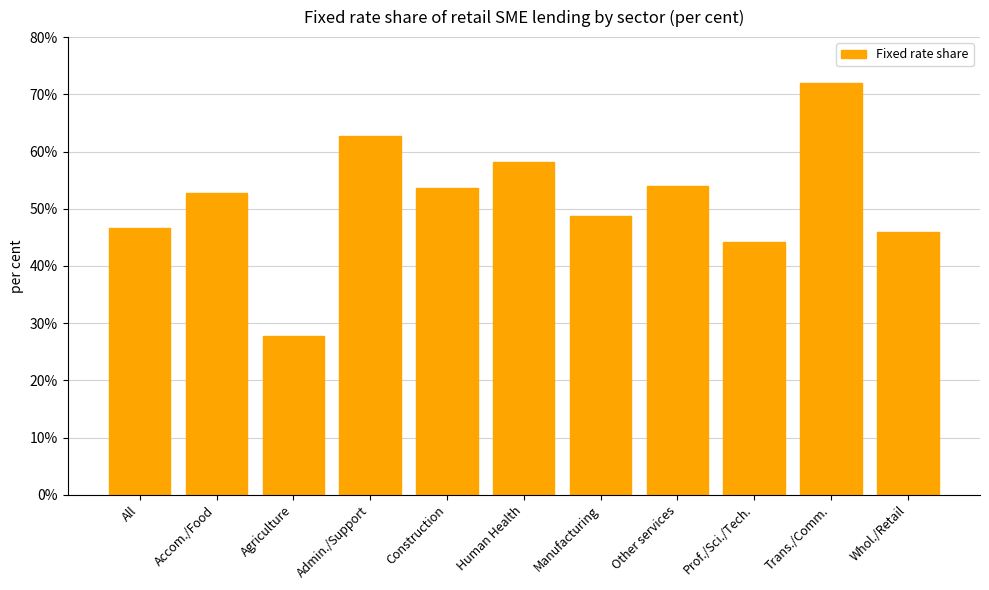

At which category does the chart reach its minimum across all series?

Agriculture